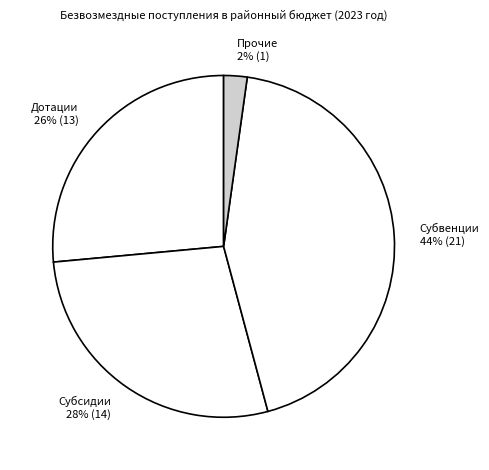

Is it true that Субвенции is 32% of the pie?

False